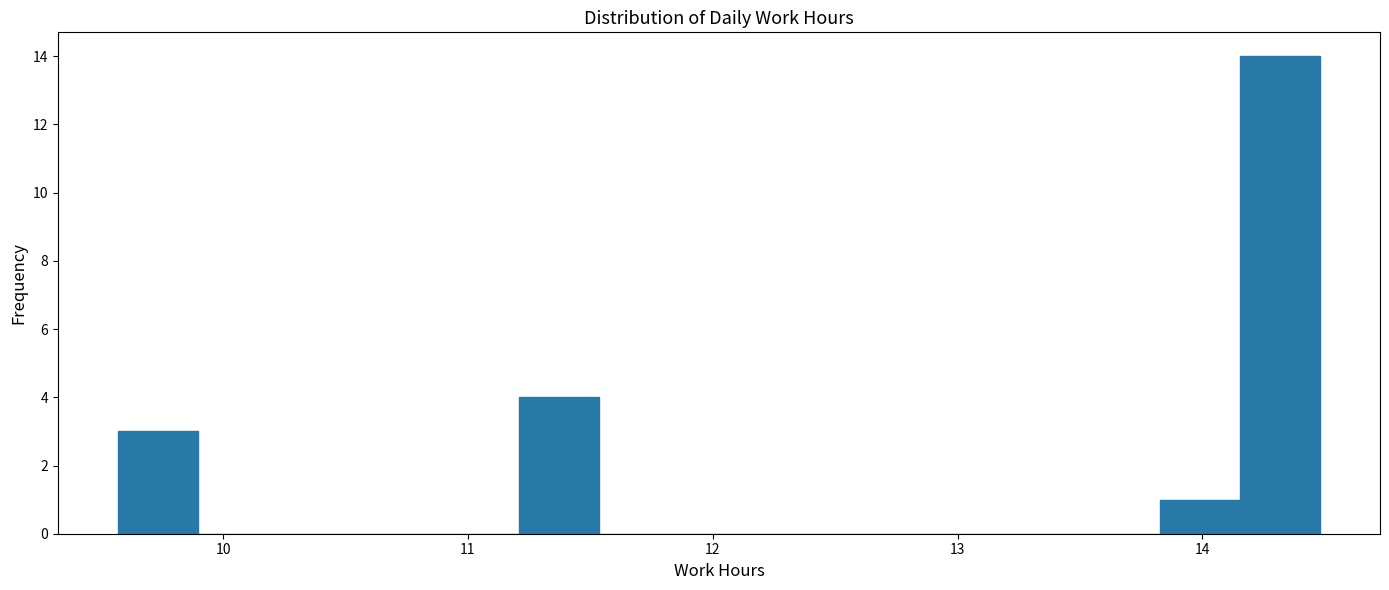

Around what value on the x-axis is the tallest bar? Give the approximate position of its centre, as read against the axis.

14.3